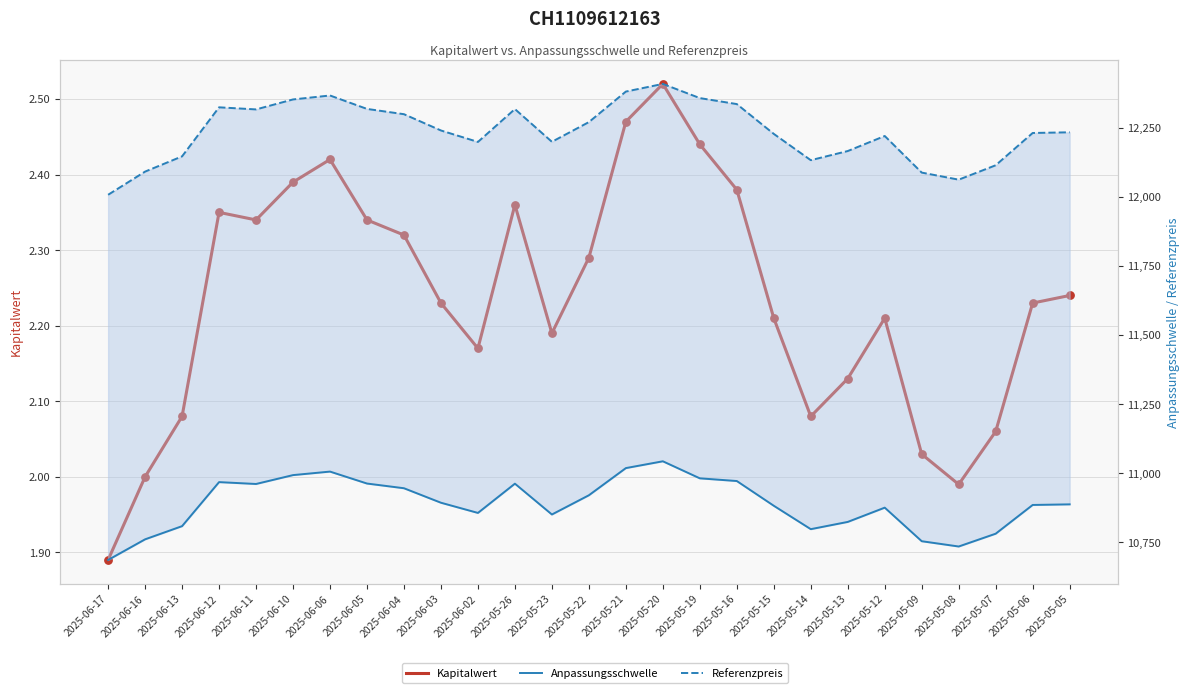

Which series has the largest Y range (max minus min)?

Referenzpreis